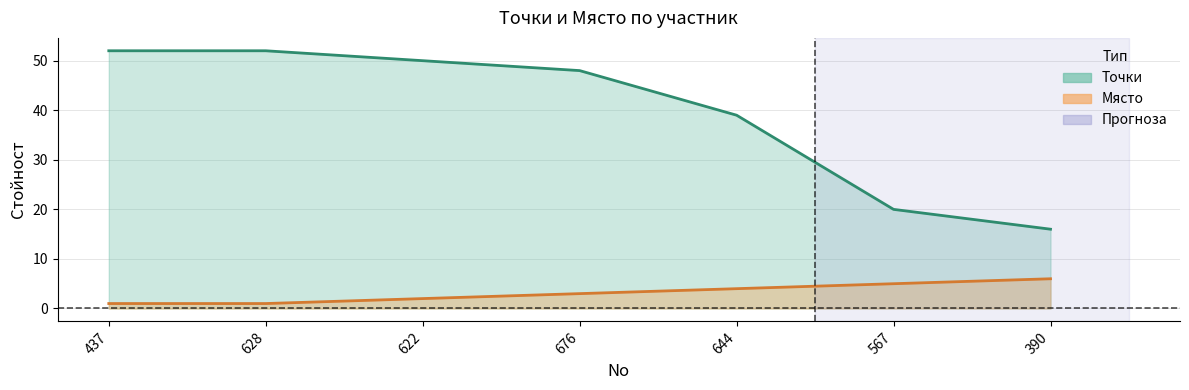

Which series has the largest range (max minus min)?

Точки